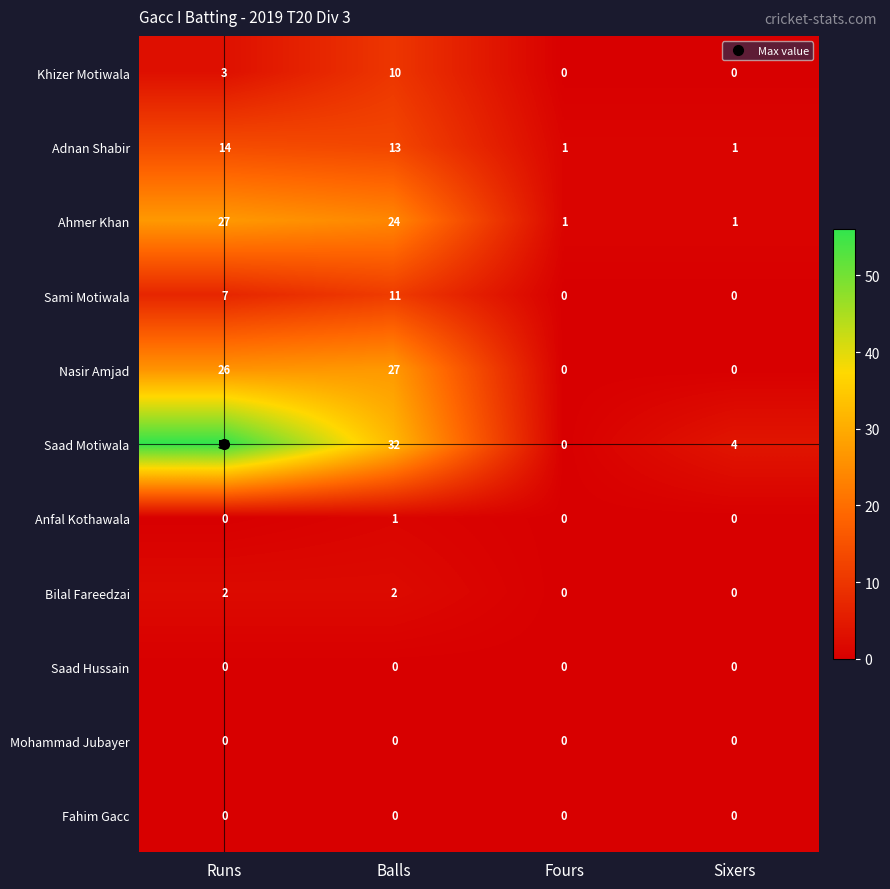

The Saad Motiwala series shows 56 at Runs. True or false?

True